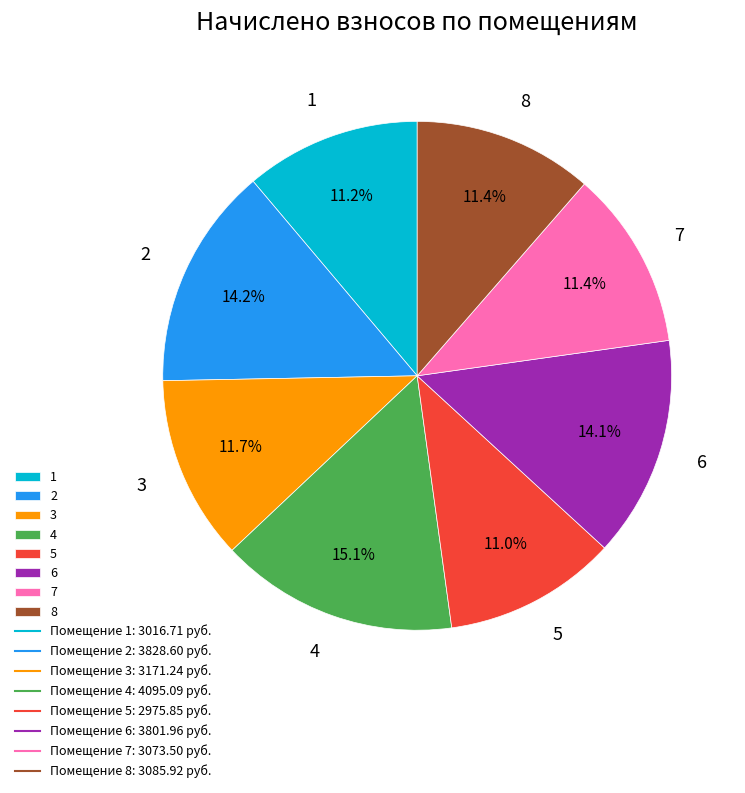

To the nearest percent, what is the difference between the 4 and 3 slice percentages?

3%